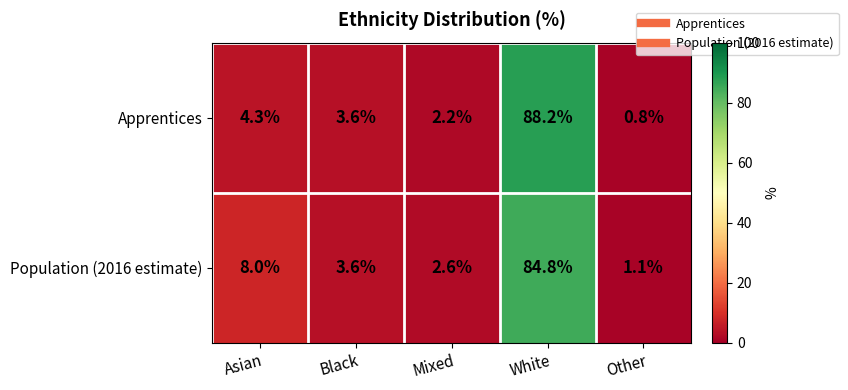

What is the sum of all Population (2016 estimate) values?

100.1